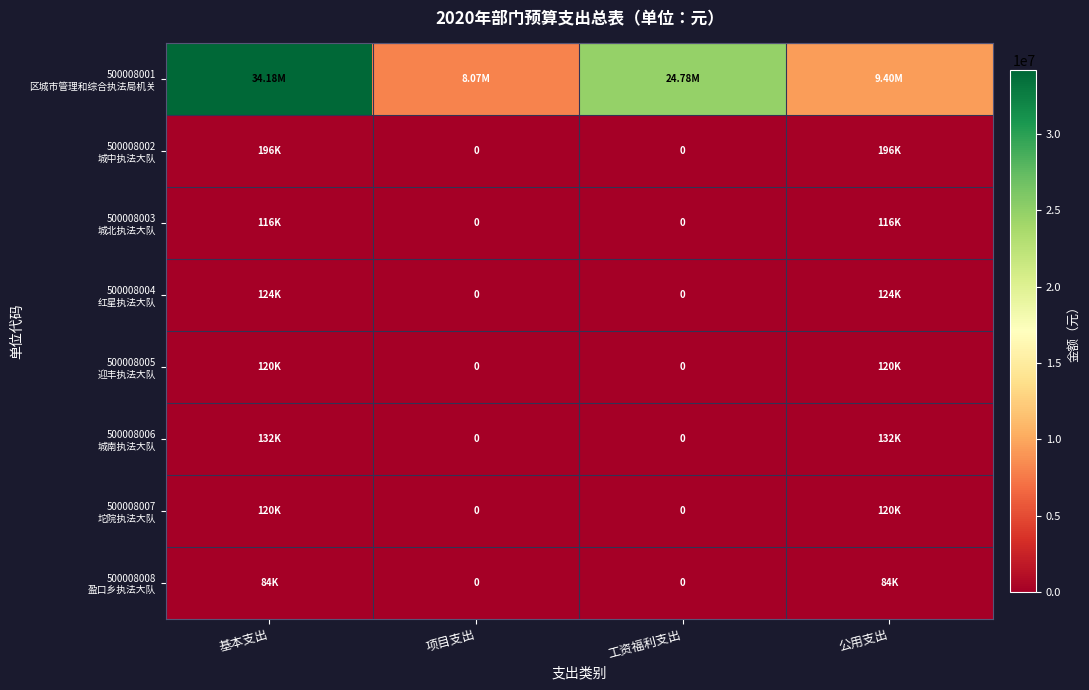

At which label is 500008003 城北执法大队 closest to 58000?

基本支出